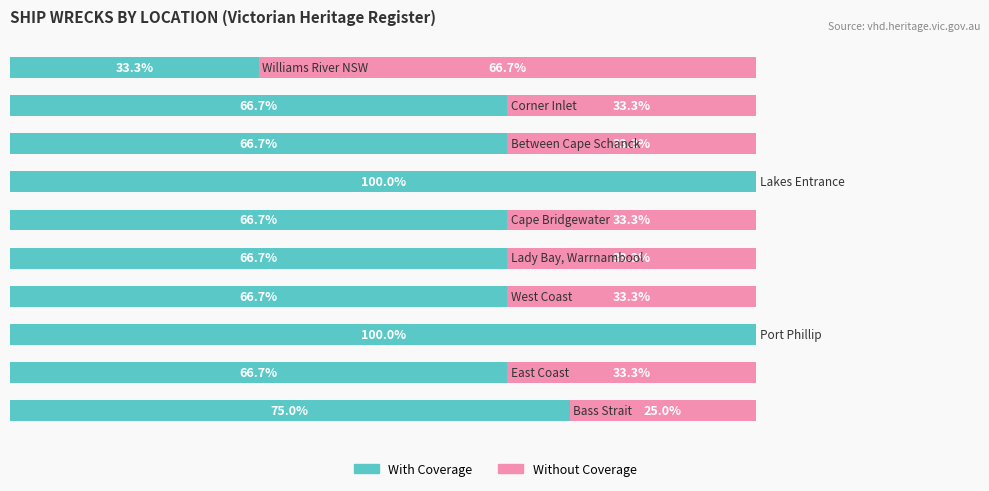

What are all the series names shown in the legend?

With Coverage, Without Coverage